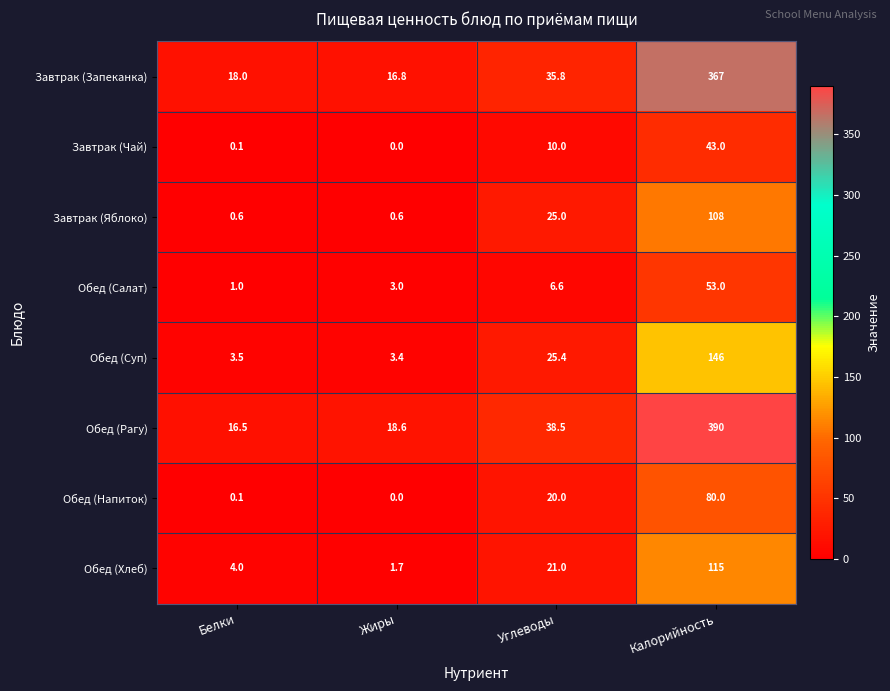

At which label does Обед (Салат) first exceed 6?

Углеводы